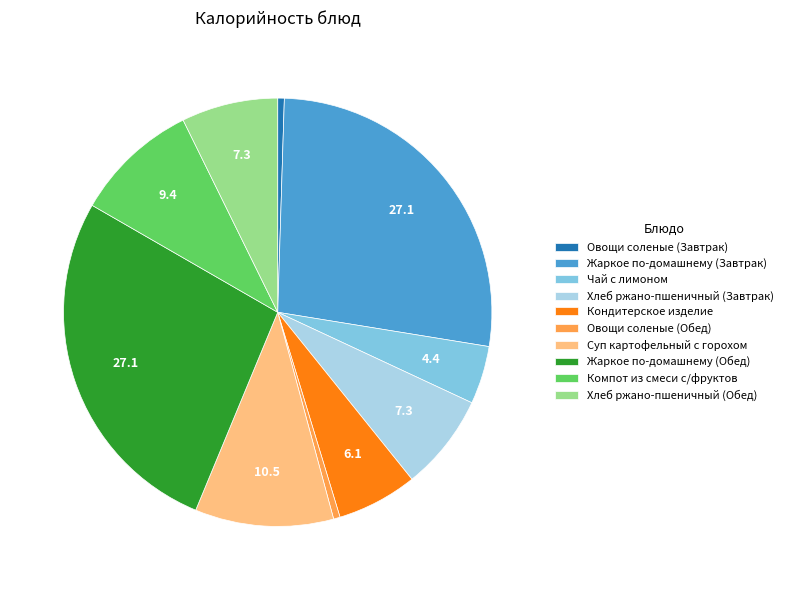

Combined, do Овощи соленые (Обед) and Хлеб ржано-пшеничный (Обед) account for over 50%?

No